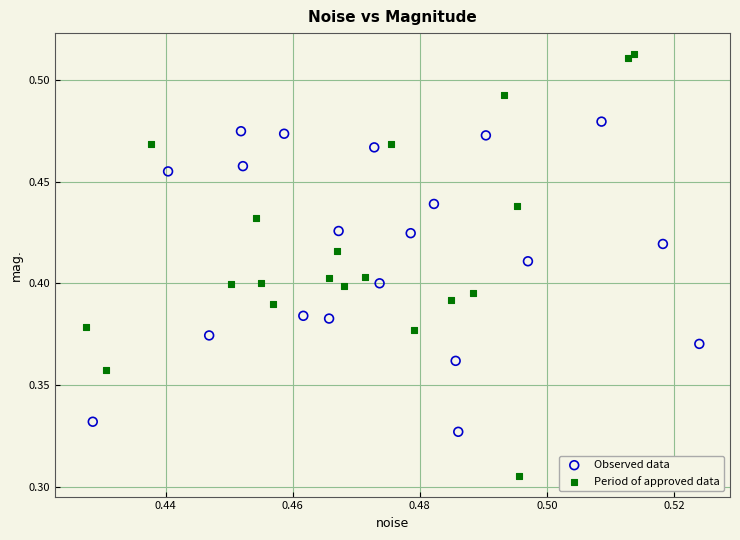

Which series contains the lowest Y value?

Period of approved data